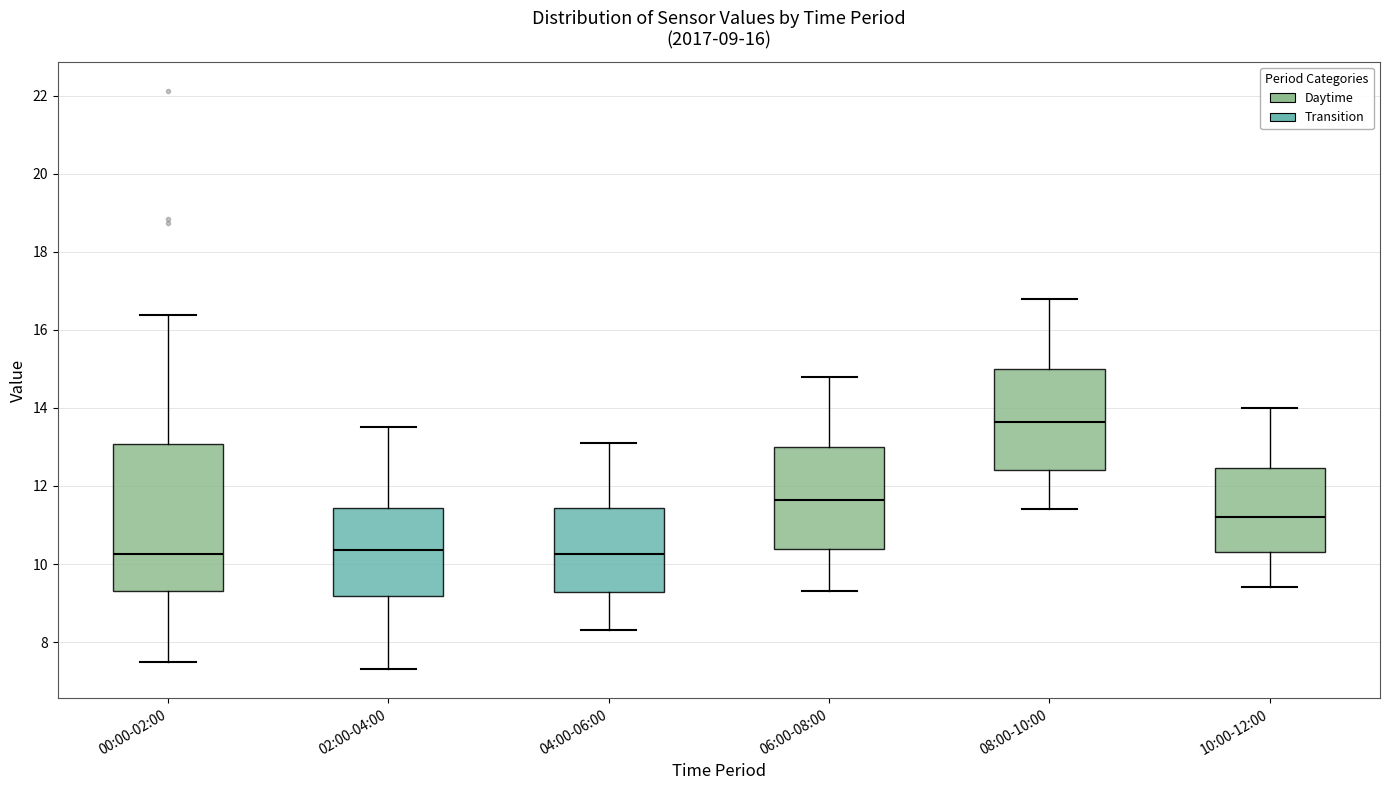

Which box is the tallest, from its lower edge to its upper edge?

00:00-02:00